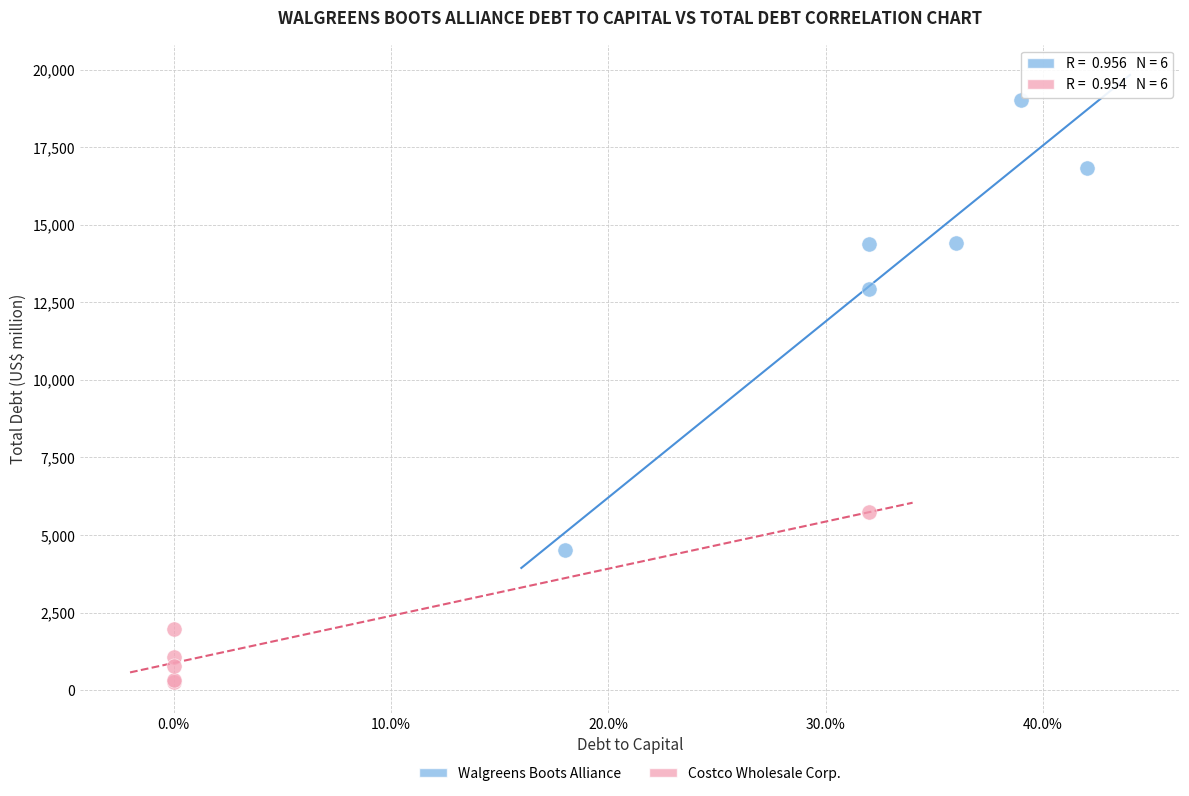

Which series has the largest Y range (max minus min)?

Walgreens Boots Alliance